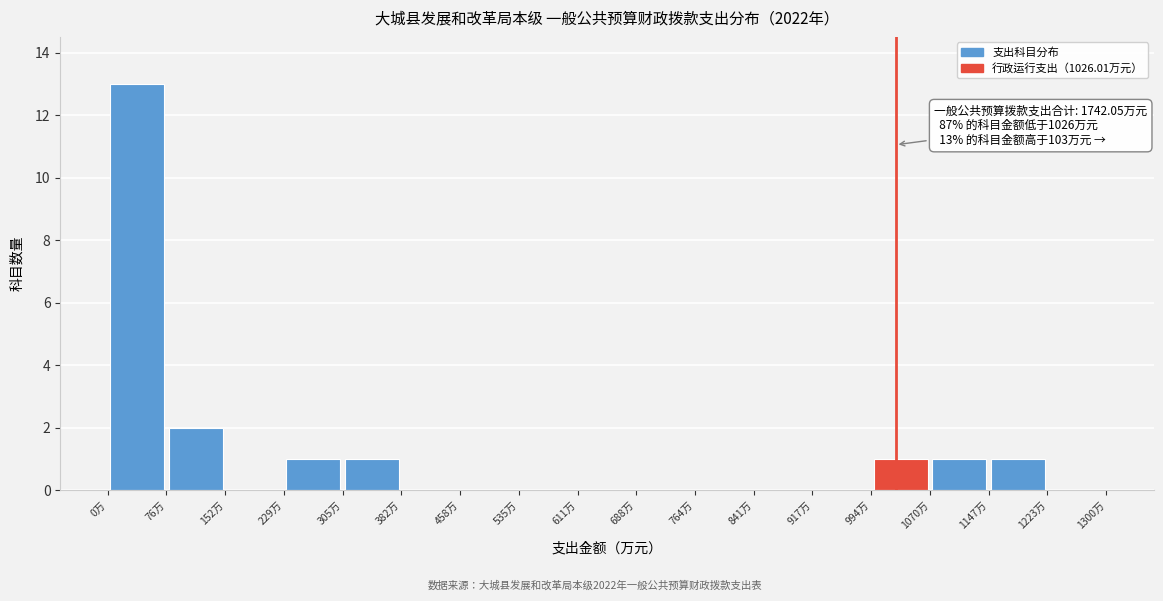

Which range on the x-axis has the tallest bar?

0 to 80